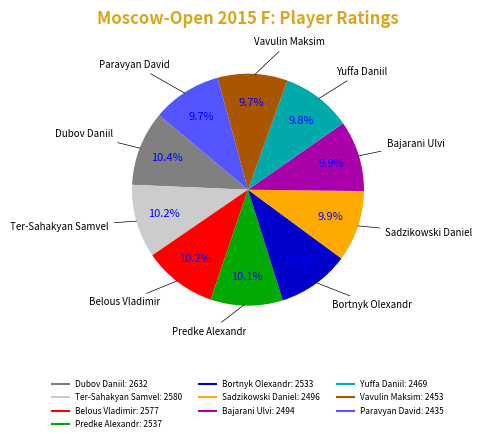

How many slices are in this pie chart?

10